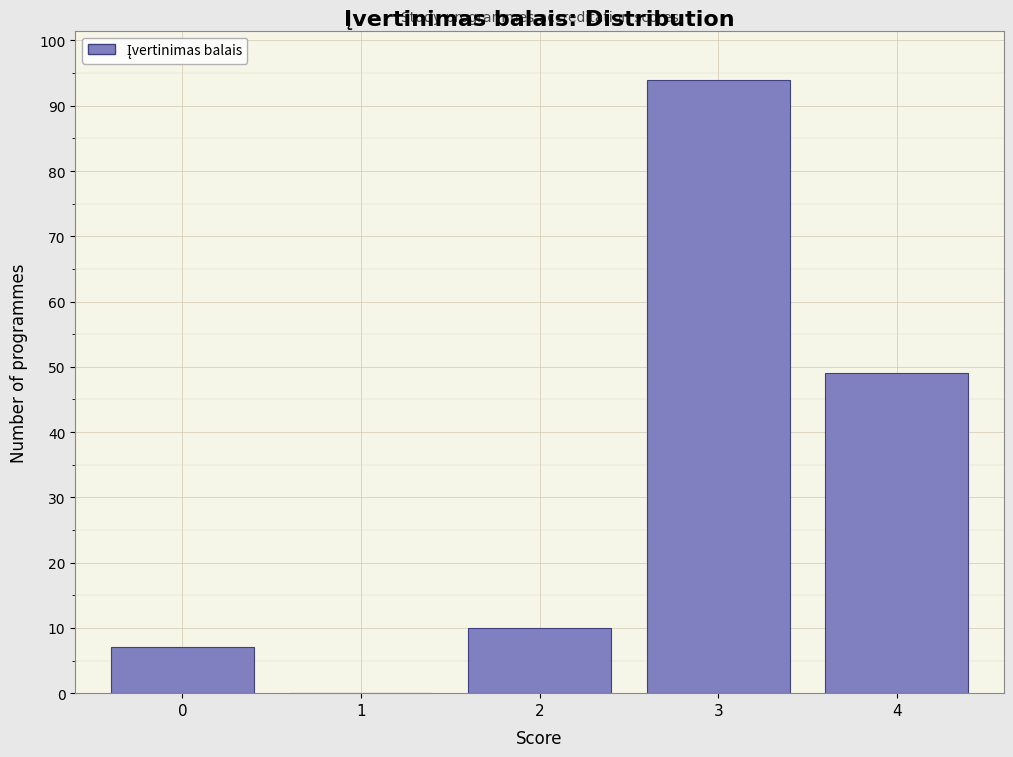

Reading left to right, extract all data points from this chart.

0=7	1=0	2=10	3=94	4=49